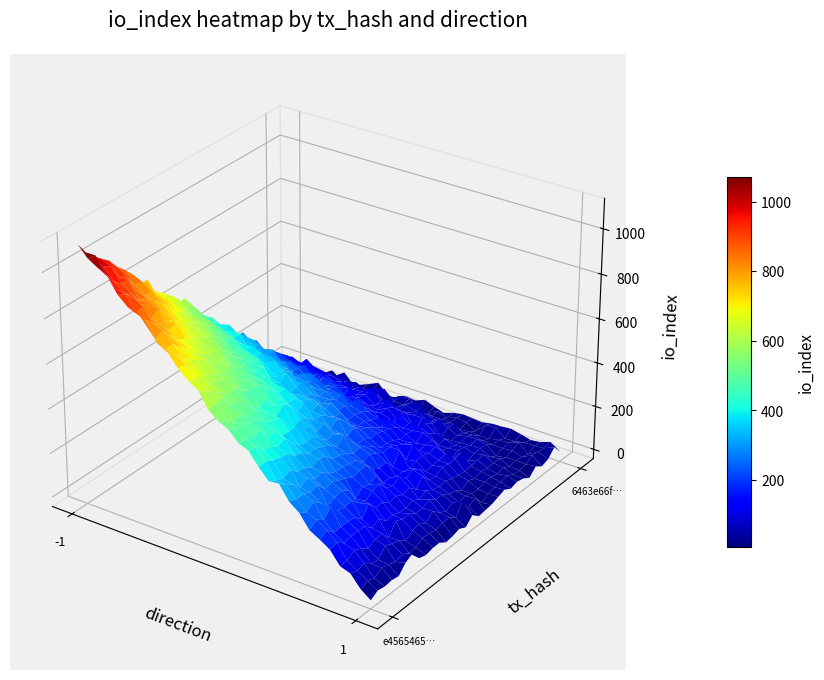

Is the value of 6463e66f68dd54c6bf049f350879701e3ded31c at io_index greater than the value of e456546586520cf9ddb0aa058622e4c66d01b6b at direction?

Yes